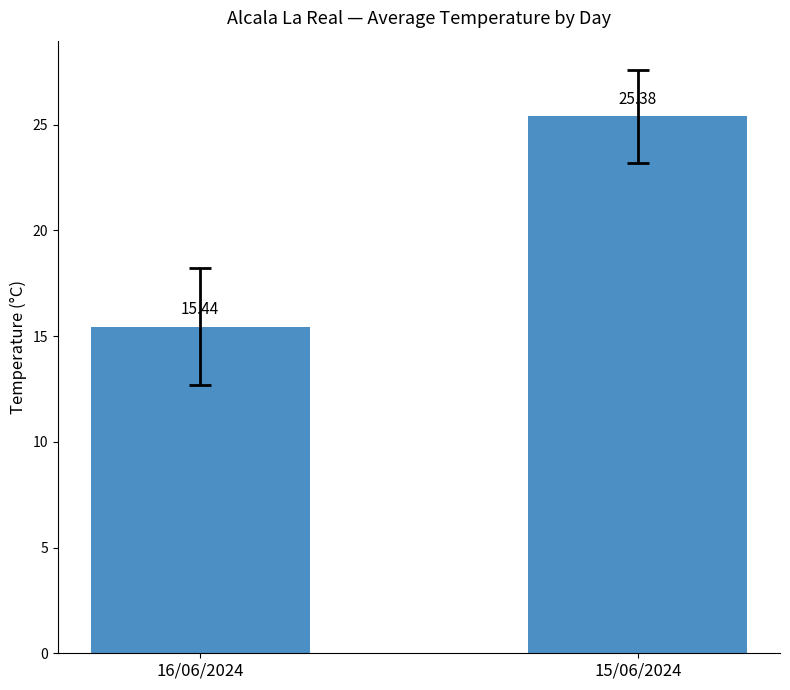

Reading left to right, list all the values displayed in this chart.

15.4	25.4